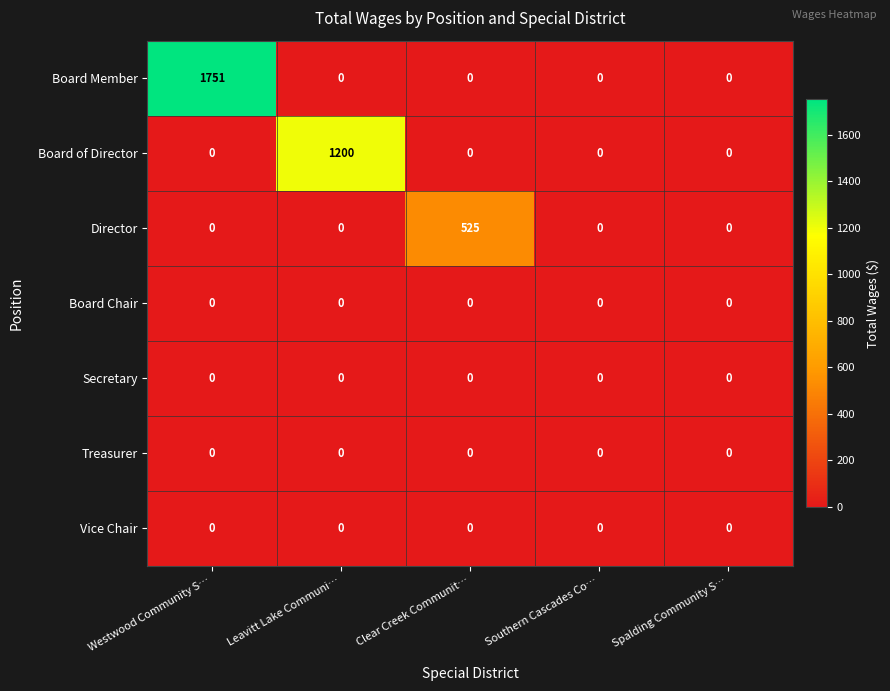

Which series has the largest total across all categories?

Board Member